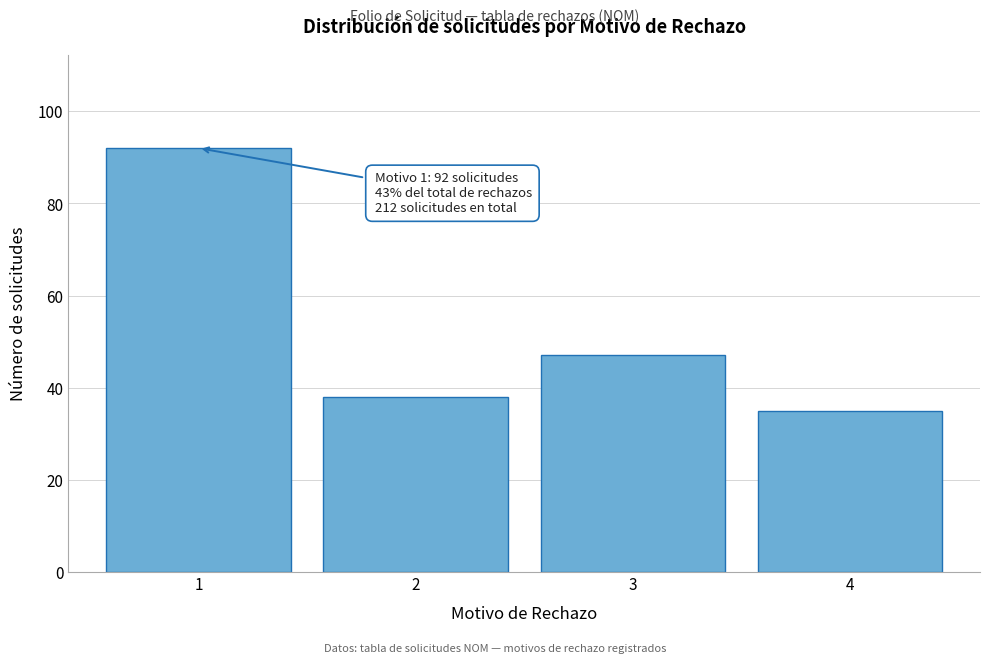

Reading left to right, extract all data points from this chart.

1=92	2=38	3=47	4=35